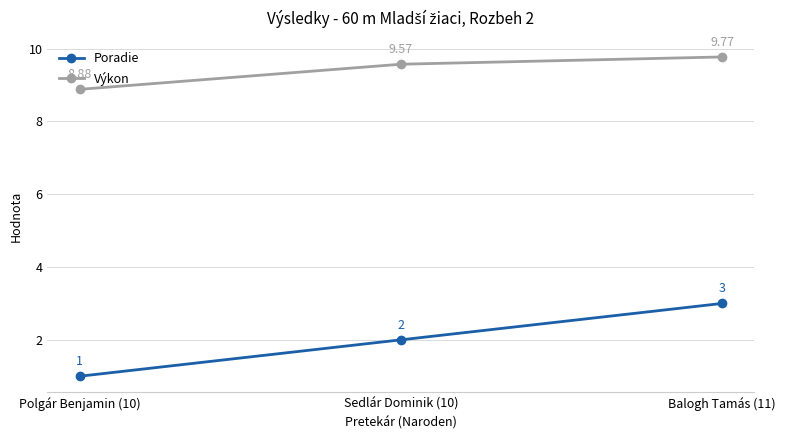

Reading left to right, list all the values displayed in this chart.

Poradie: Polgár Benjamin (10)=1.0	Sedlár Dominik (10)=2.0	Balogh Tamás (11)=3.0
Výkon: Polgár Benjamin (10)=8.9	Sedlár Dominik (10)=9.6	Balogh Tamás (11)=9.8